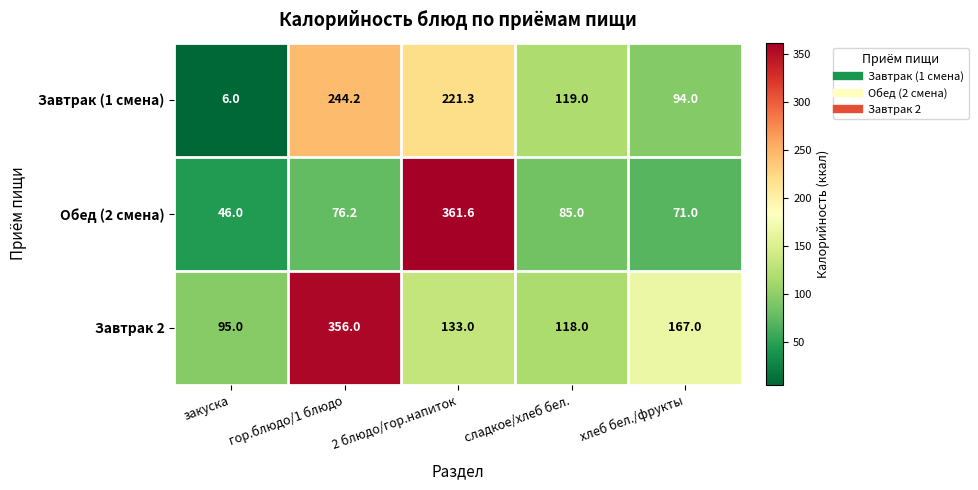

What is the maximum value shown in the chart?

361.6